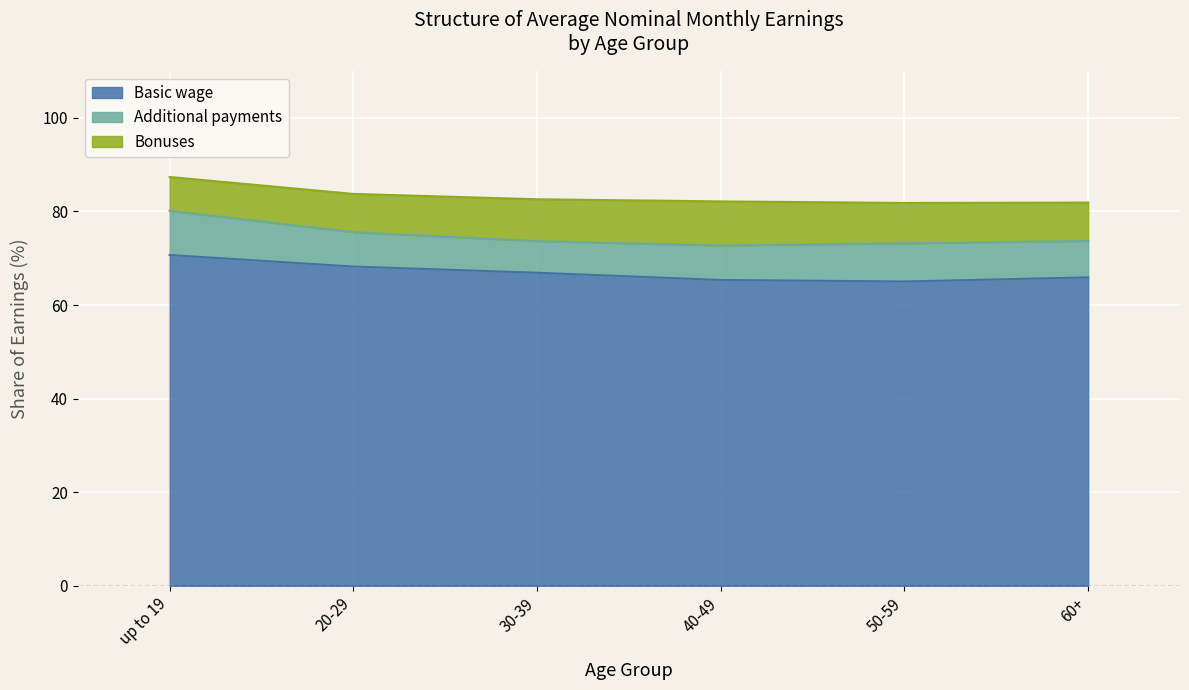

What position from the left is 50-59?

5